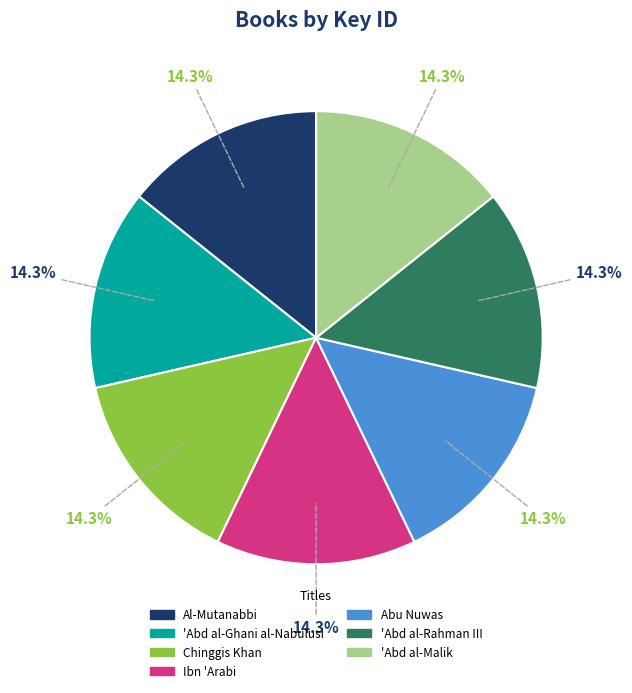

To the nearest percent, what is the average slice percentage?

14%